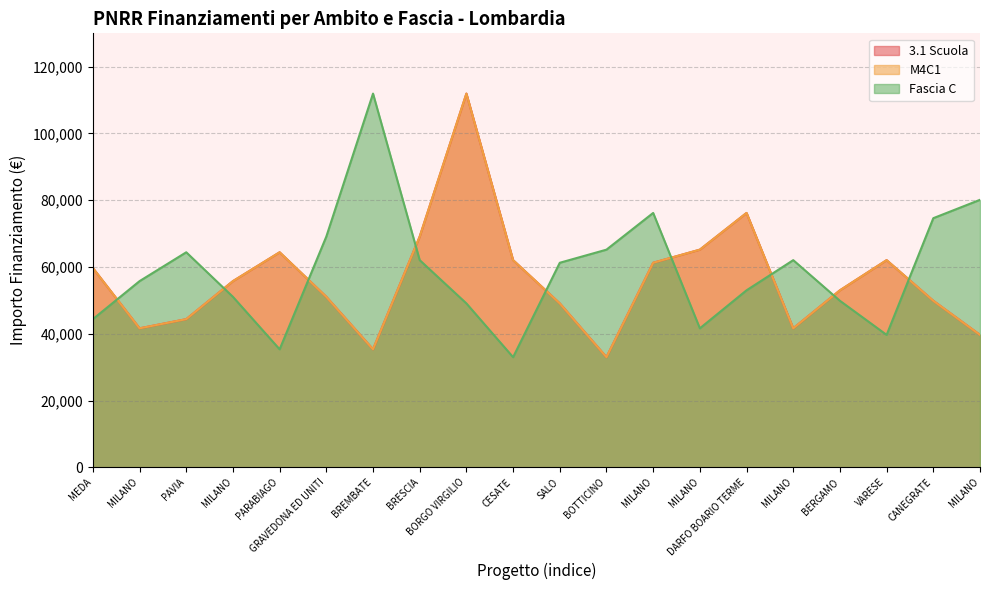

What is the spread (max minus min) of values at DARFO BOARIO TERME?

23175.4